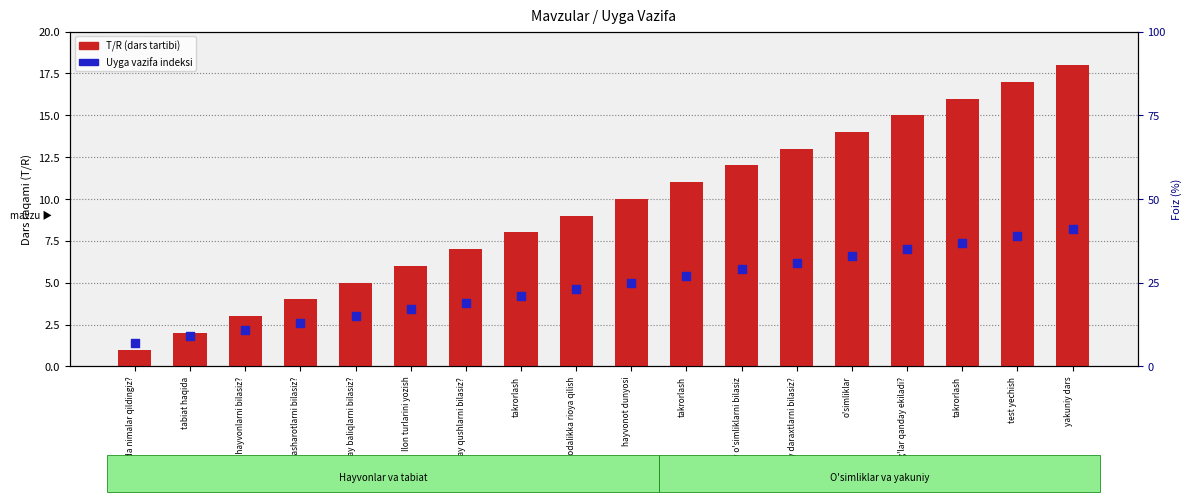

Which series contains the lowest Y value?

T/R (dars tartibi)